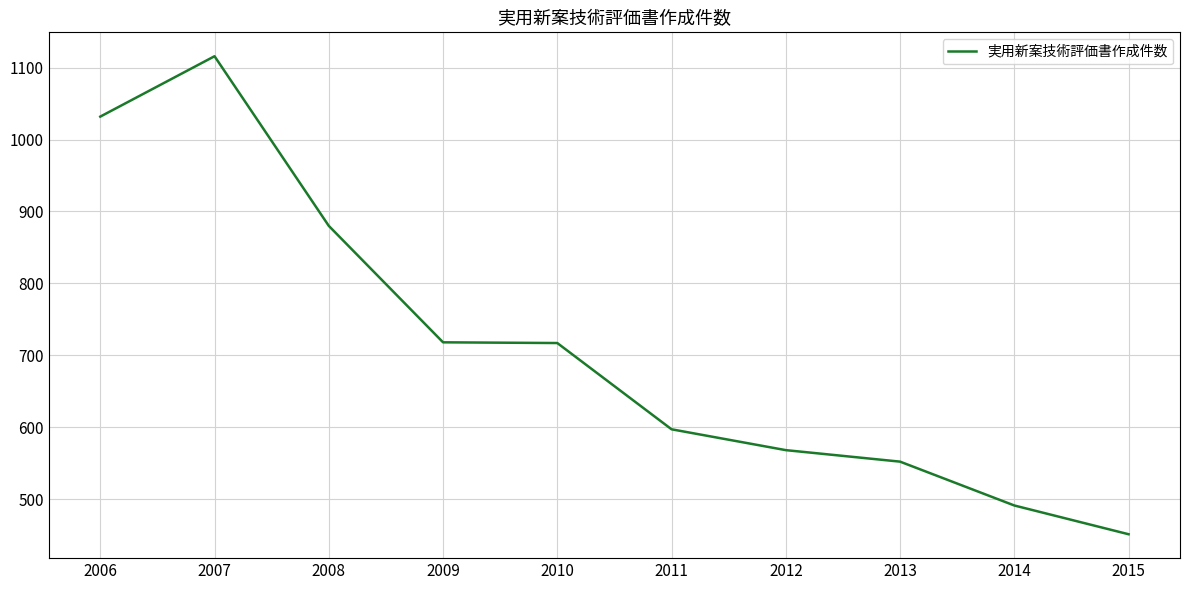

What is the maximum value shown in the chart?

1116